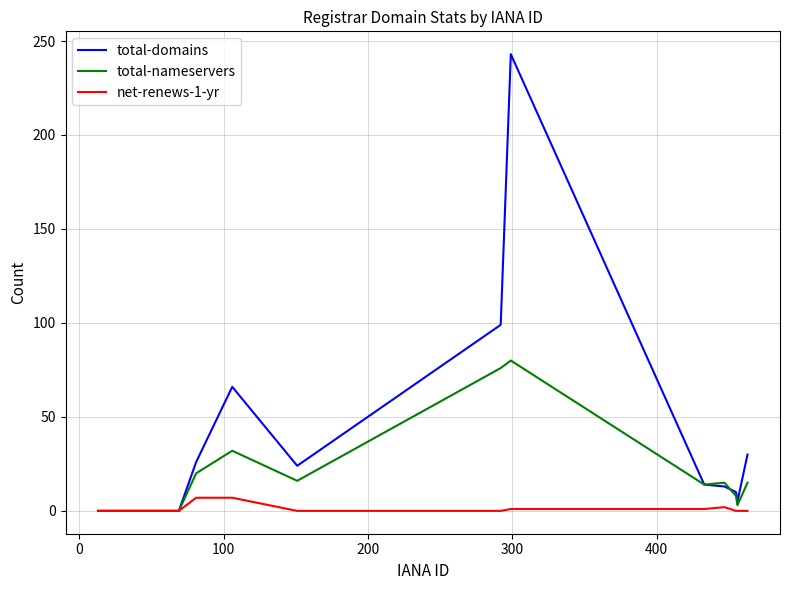

Which series has the largest range (max minus min)?

total-domains